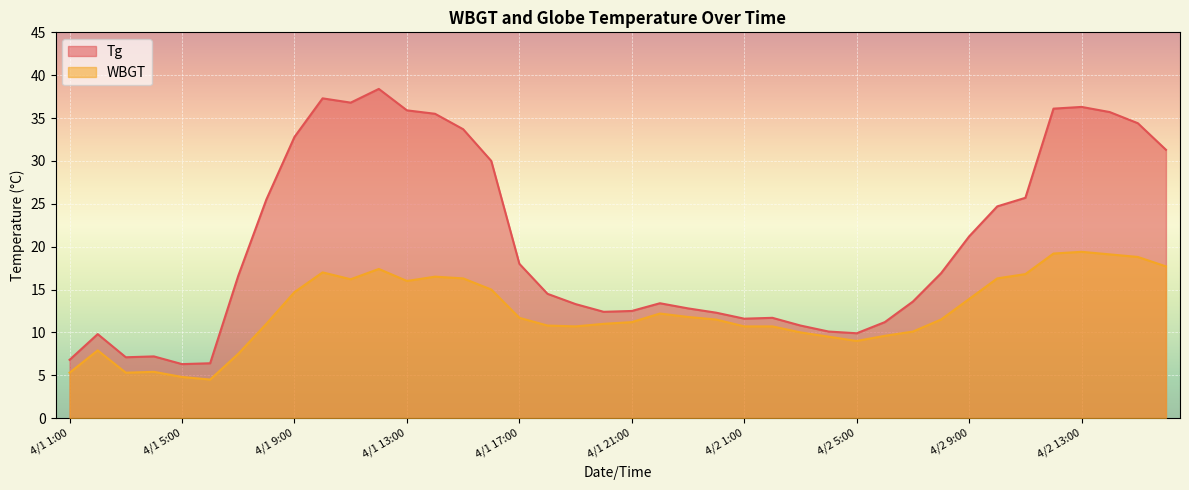

The value of Tg at 4/2 15:00 is 34.4. True or false?

True